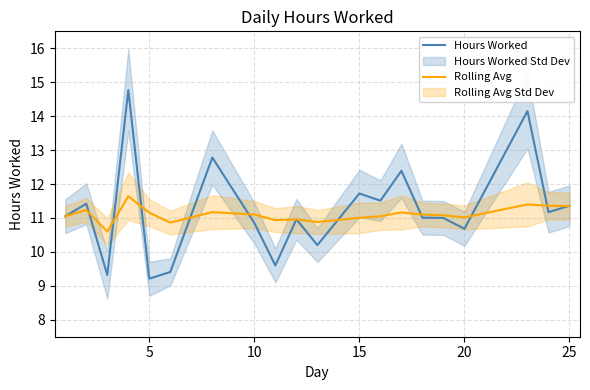

Is this an area chart (filled region under the line)?

No